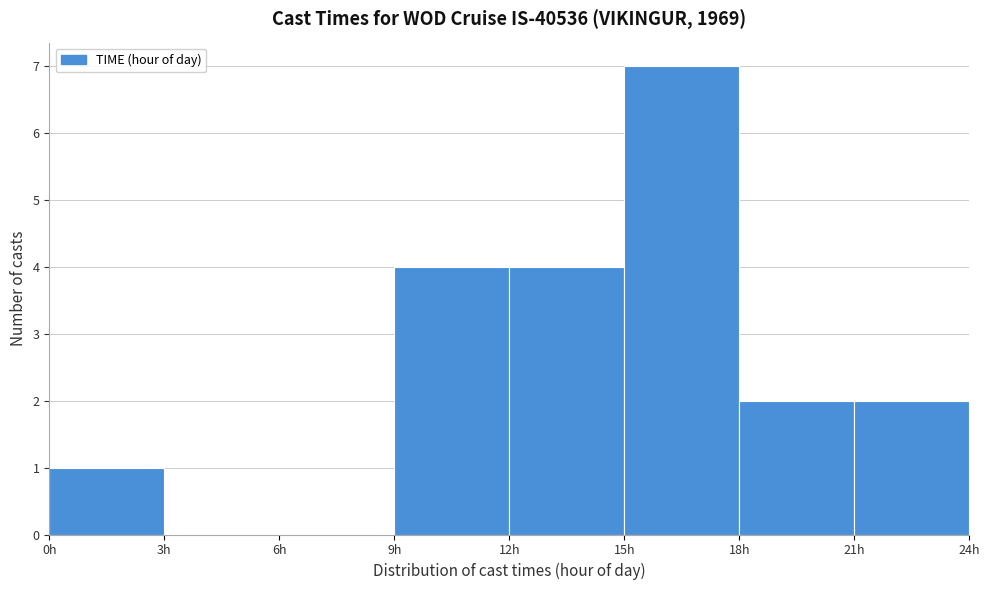

How tall is the bar that spans 0 to 3 on the x-axis? The values are not printed on the chart, so give them approximately, as read against the axis.

1